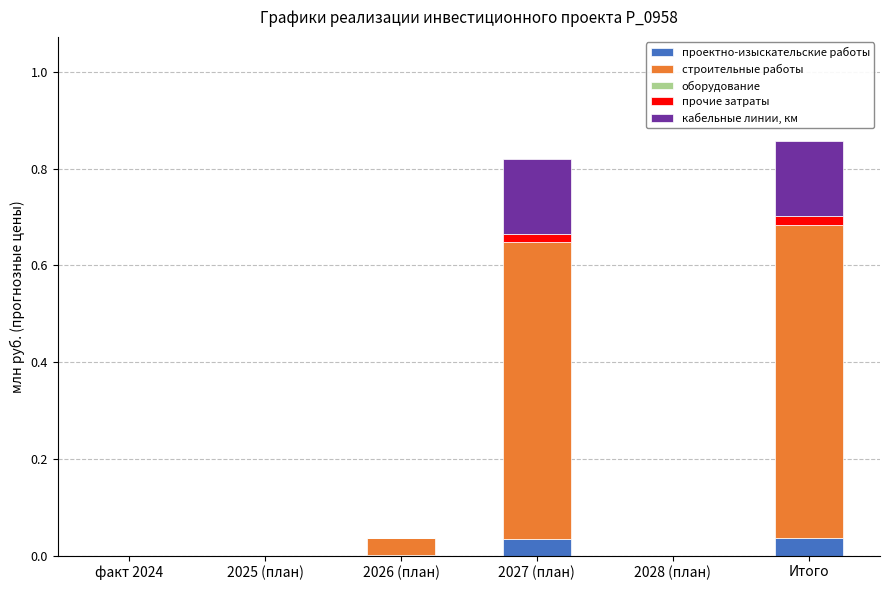

The value of проектно-изыскательские работы at 2028 (план) is 0.0. True or false?

True